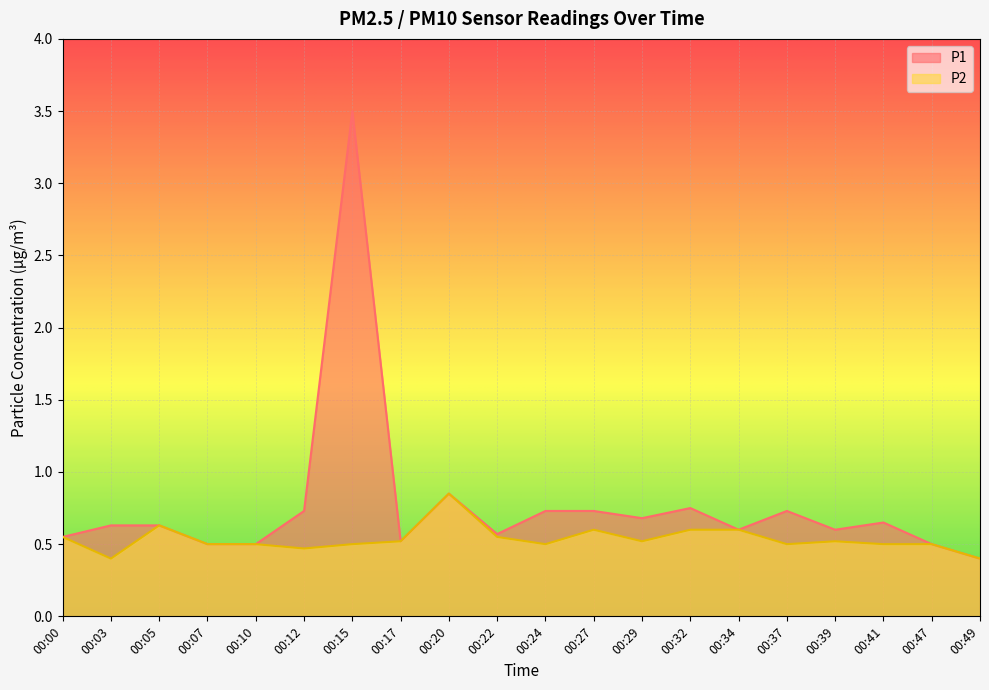

True or false: P1 has a value of 0.5 at 00:07.

True